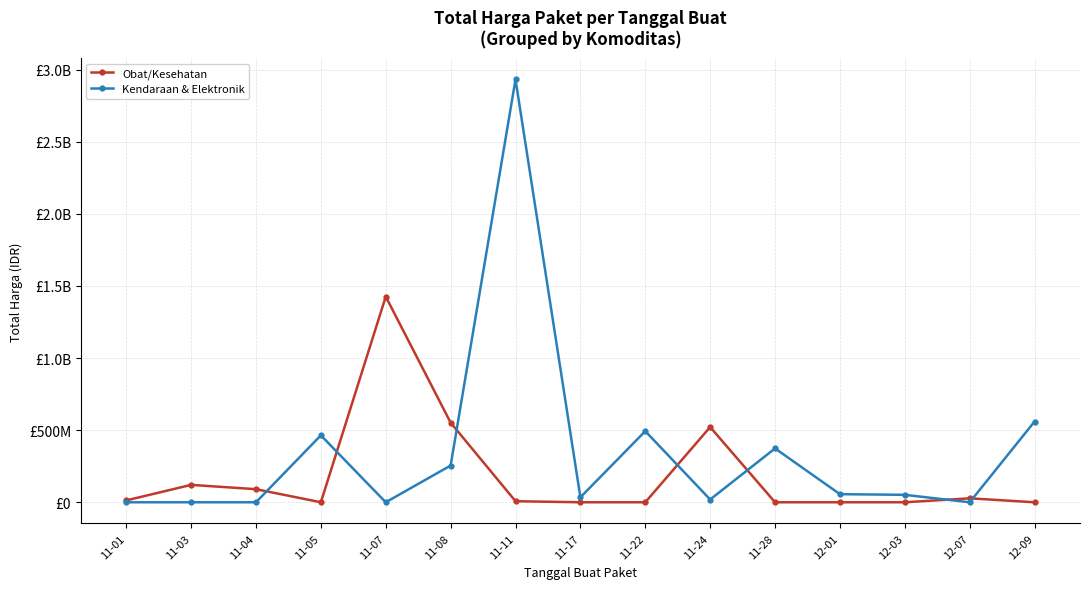

What are all the series names shown in the legend?

Obat/Kesehatan, Kendaraan & Elektronik